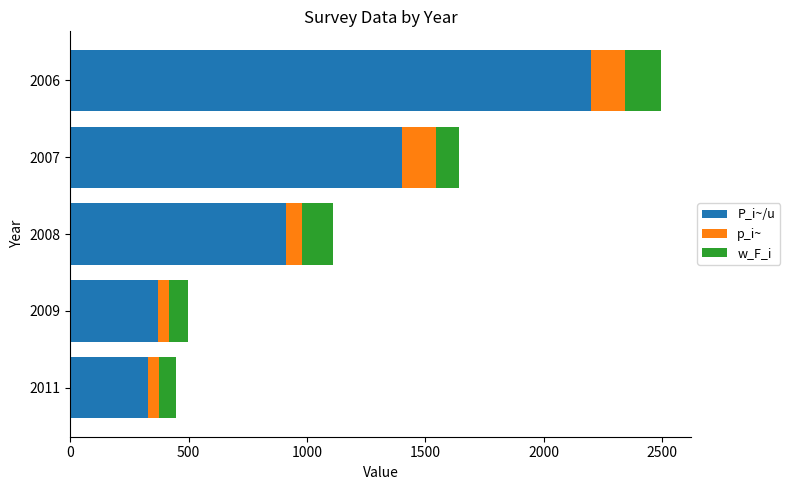

What is the highest value of the P_i~/u series?

2200